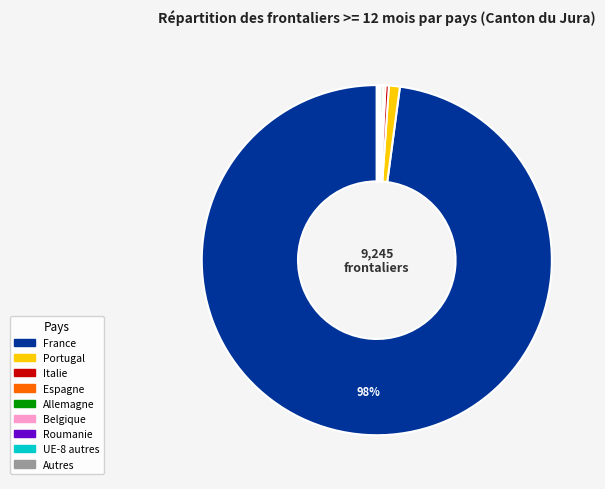

Is it true that Italie is 8% of the pie?

False